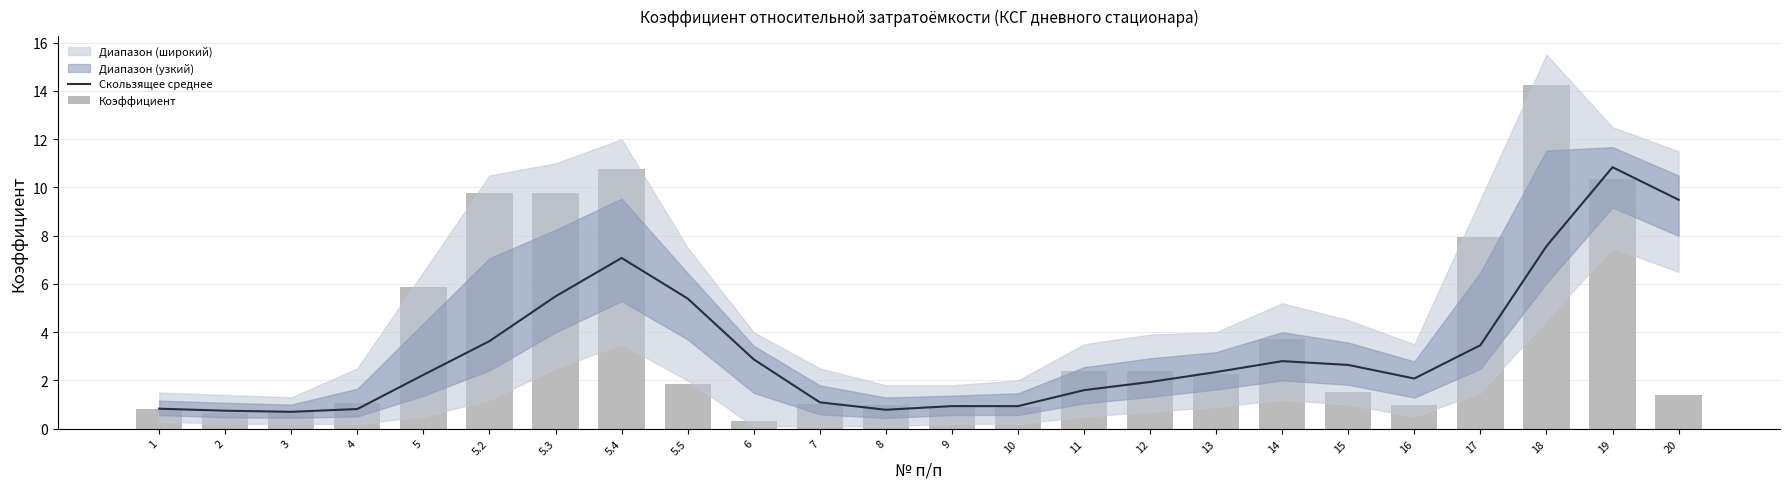

Rank the series at 5.5 from highest to lowest value.

Скользящее среднее, Коэффициент